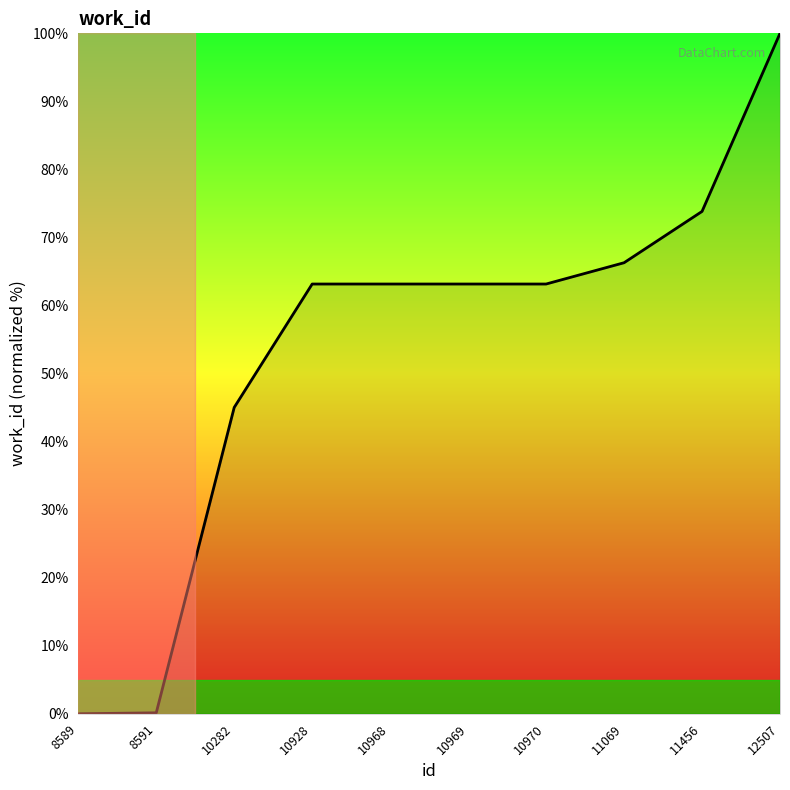

What is the ratio of the value at 11069 to the value at 10968?

1.0